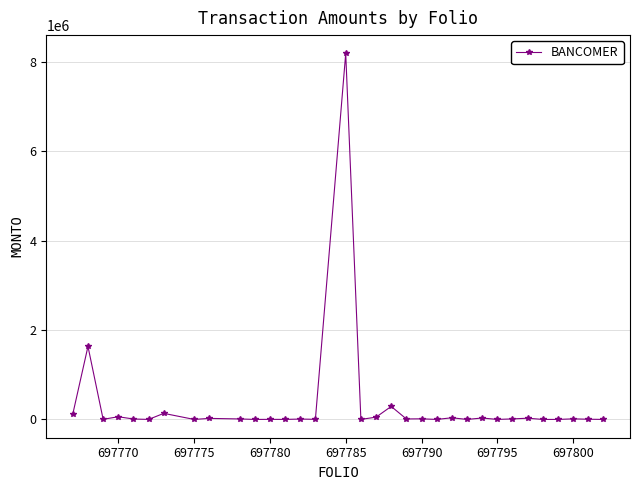

True or false: there are more than 2 points higher than both neighbors.

True